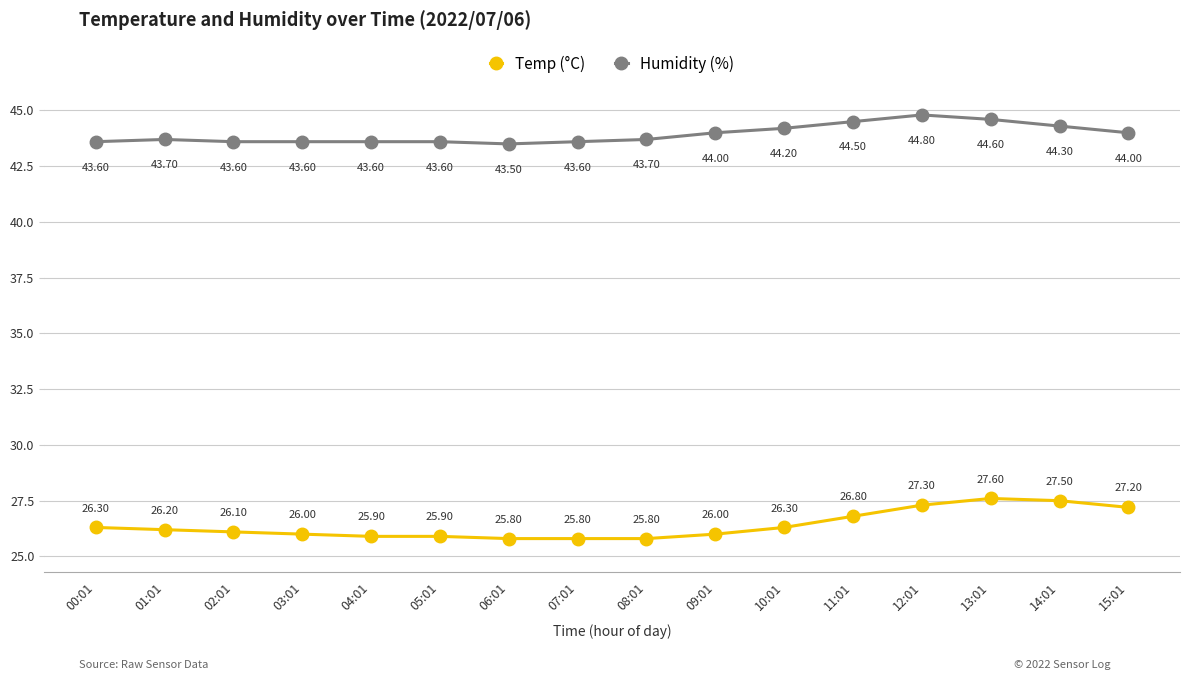

Is it true that Humidity (%) equals 68.9 at 13:01?

False